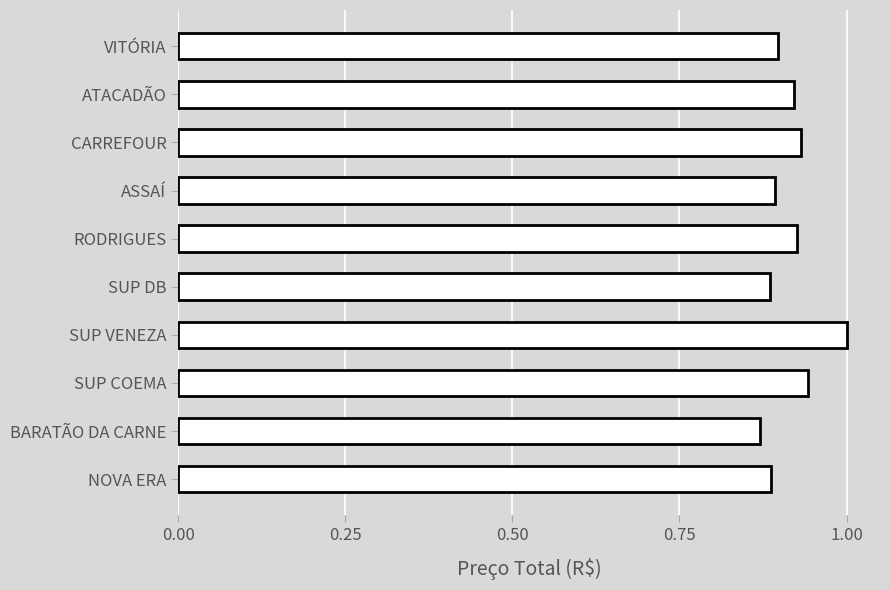

What is the sum of all values?

9.2